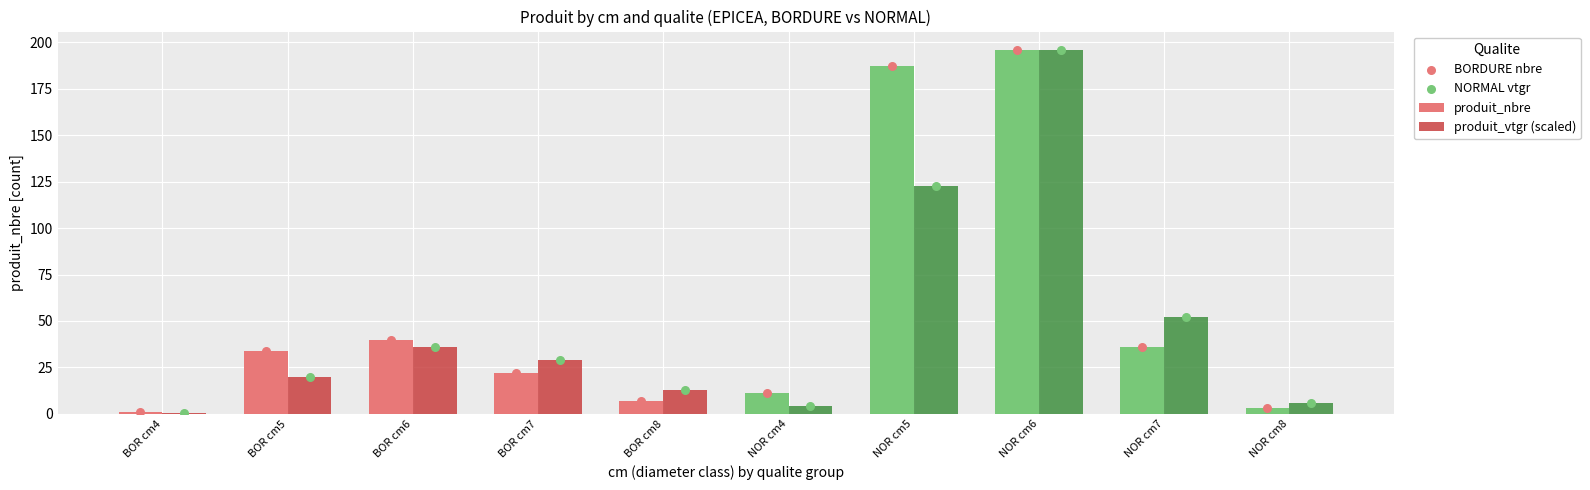

What is the total value across all series at BOR cm5?

108.1